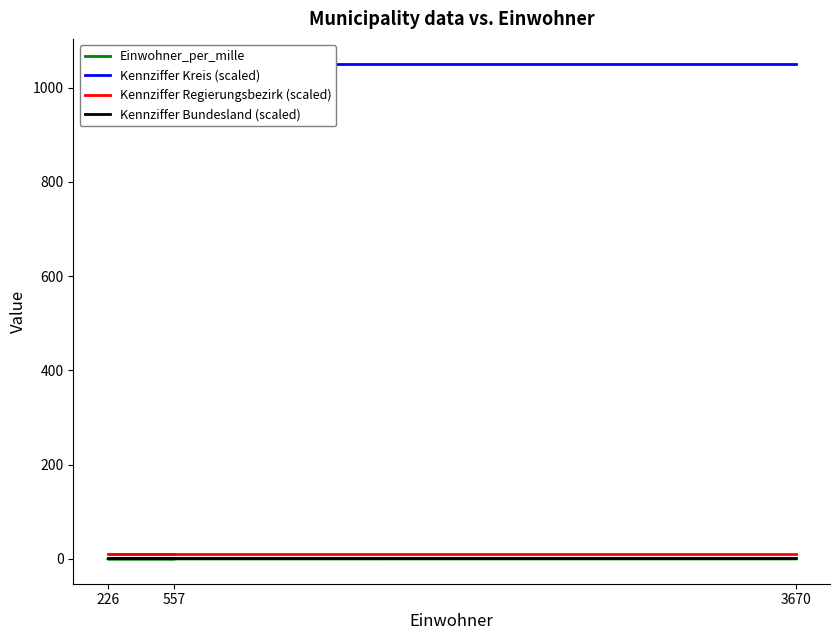

True or false: Kennziffer Bundesland (scaled) has a value of 1.0 at 557.

True